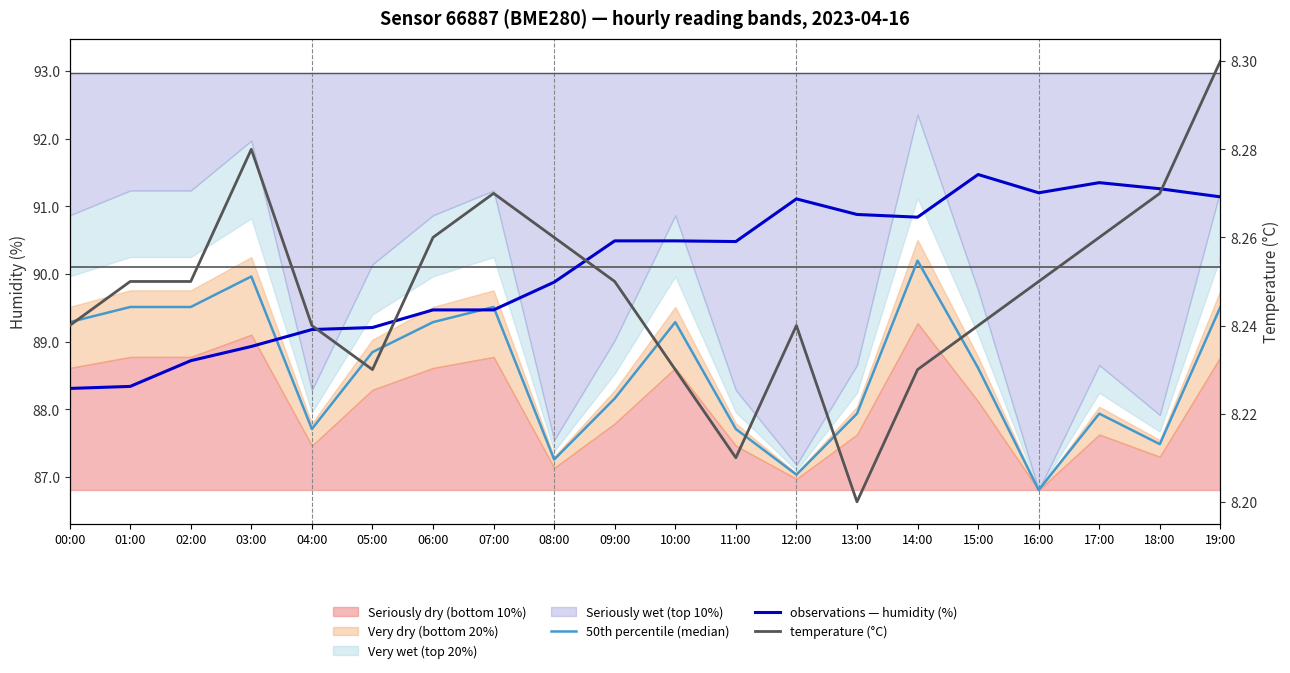

What position from the right is 01:00?

19